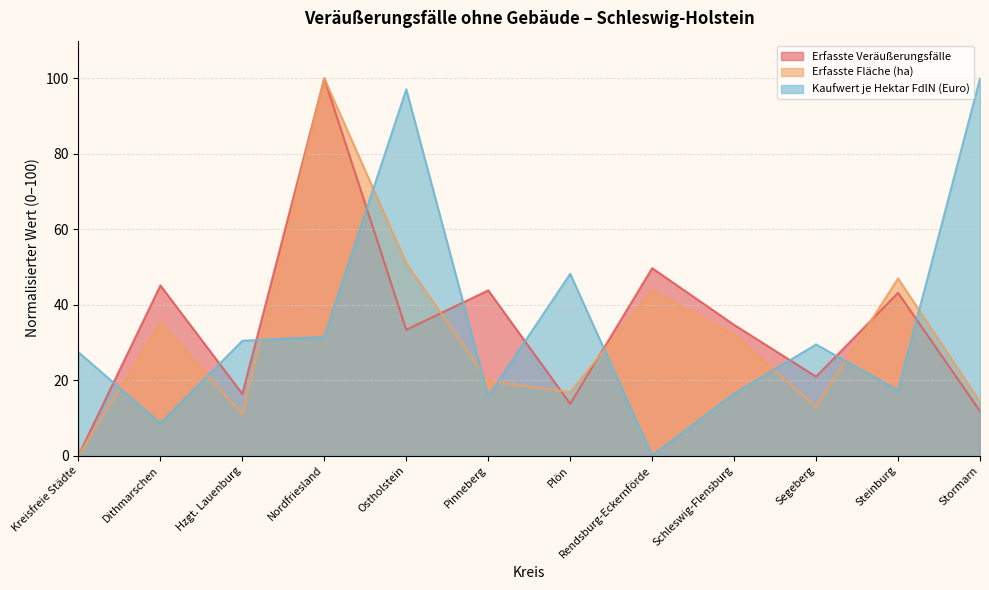

How many times do Kaufwert je Hektar FdlN (Euro) and Erfasste Veräußerungsfälle cross each other?

10